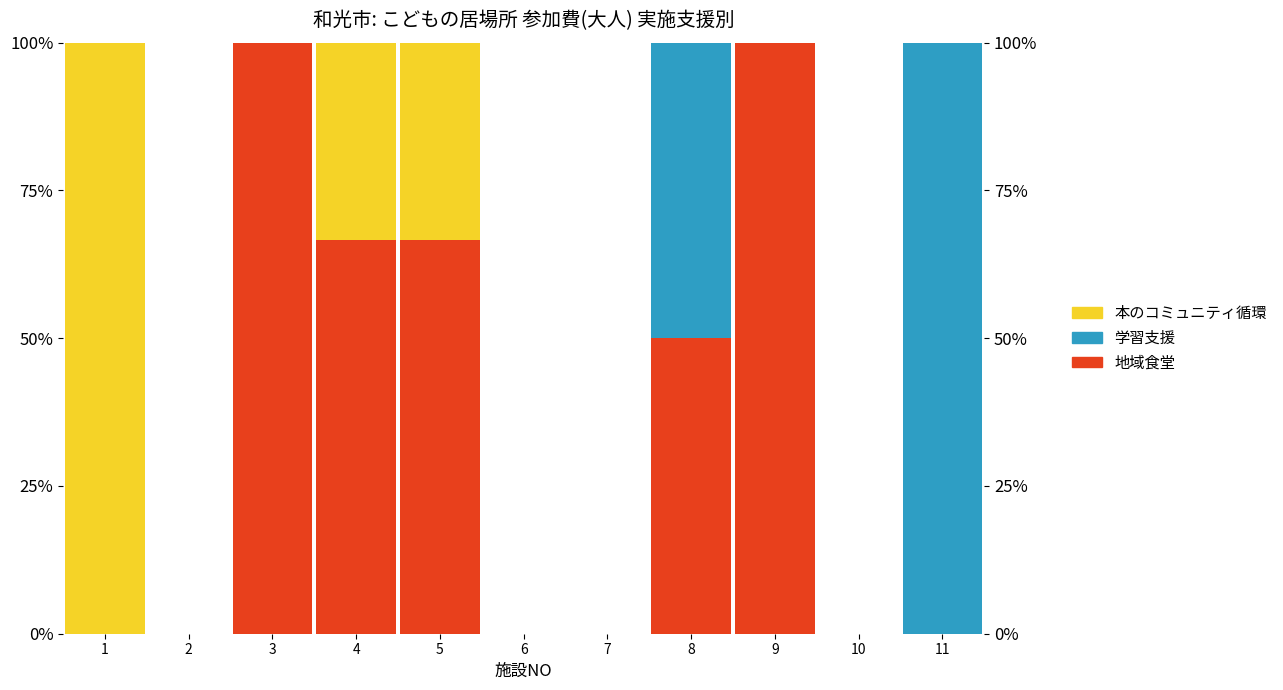

Rank the categories by 学習支援 value from highest to lowest.

11, 8, 1, 2, 3, 4, 5, 6, 7, 9, 10